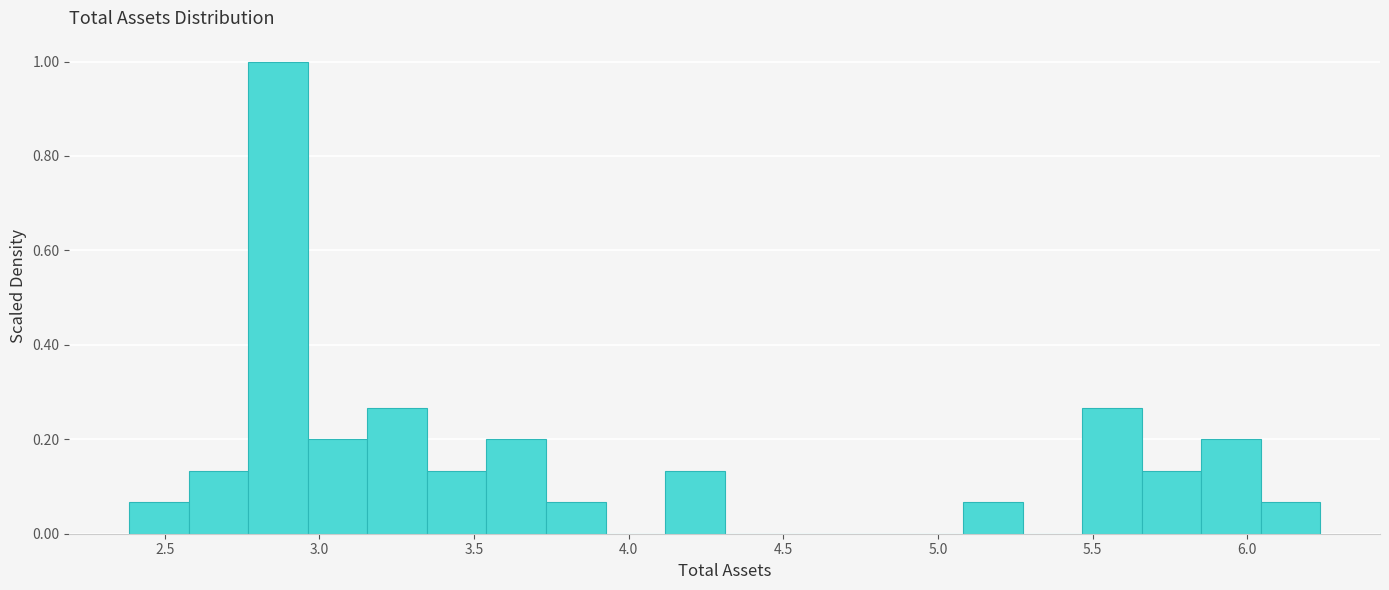

Read against the x-axis, roughly where is the centre of the tallest bar?

2.85